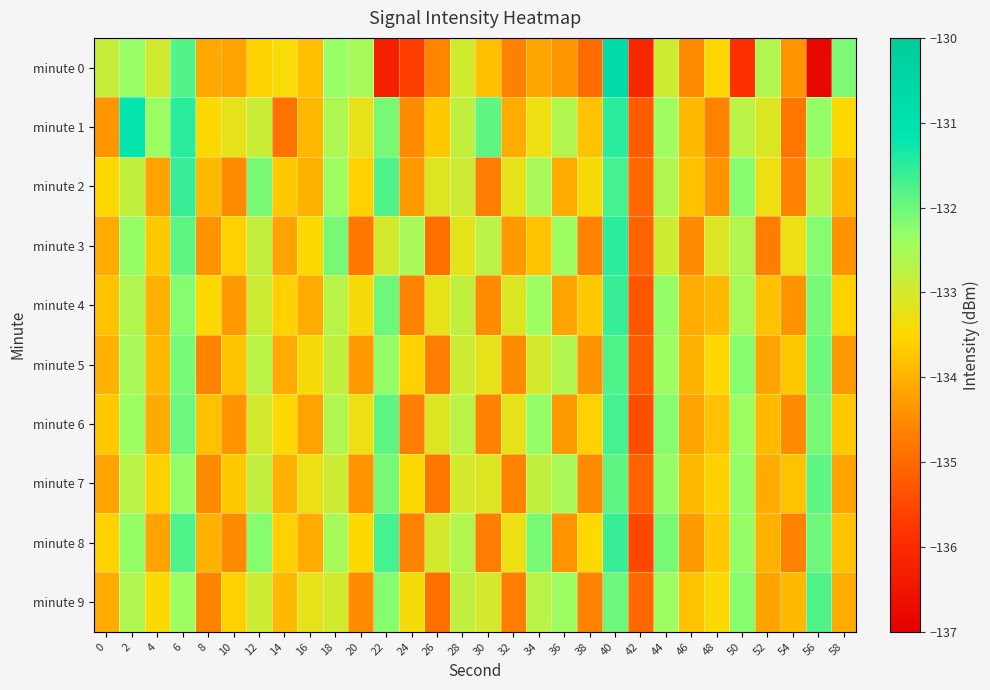

Rank the series by their maximum value, from lowest to highest.

minute 7, minute 5, minute 9, minute 6, minute 2, minute 4, minute 8, minute 3, minute 1, minute 0